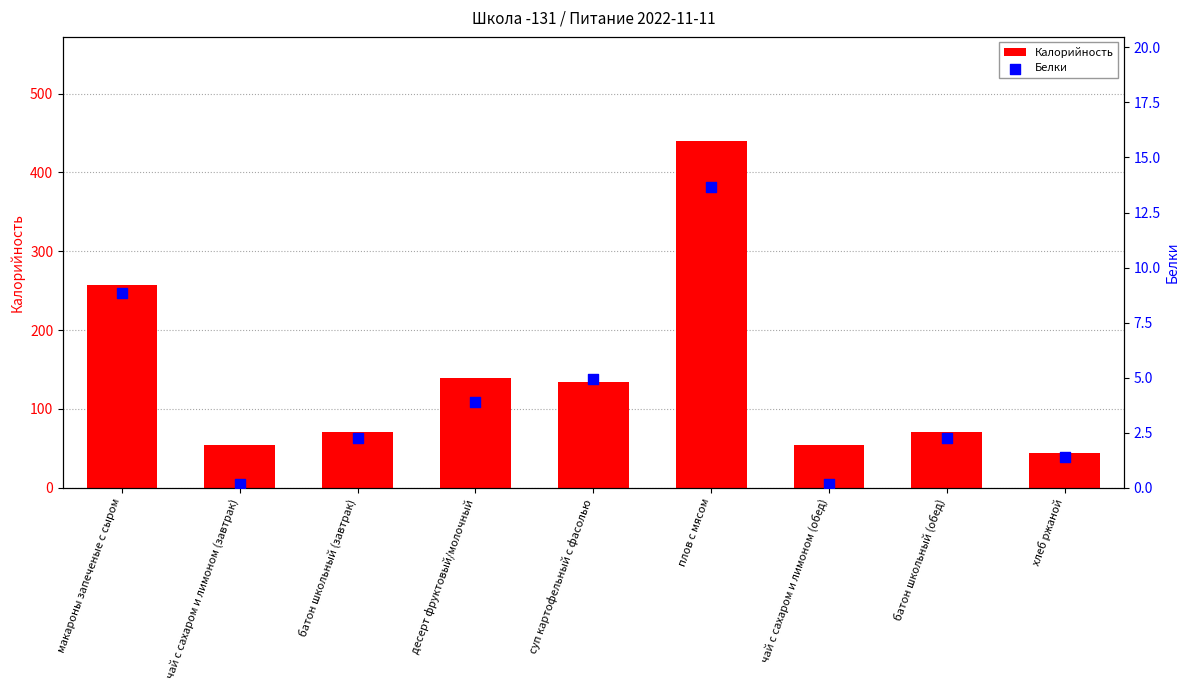

Which series contains the highest Y value?

Калорийность